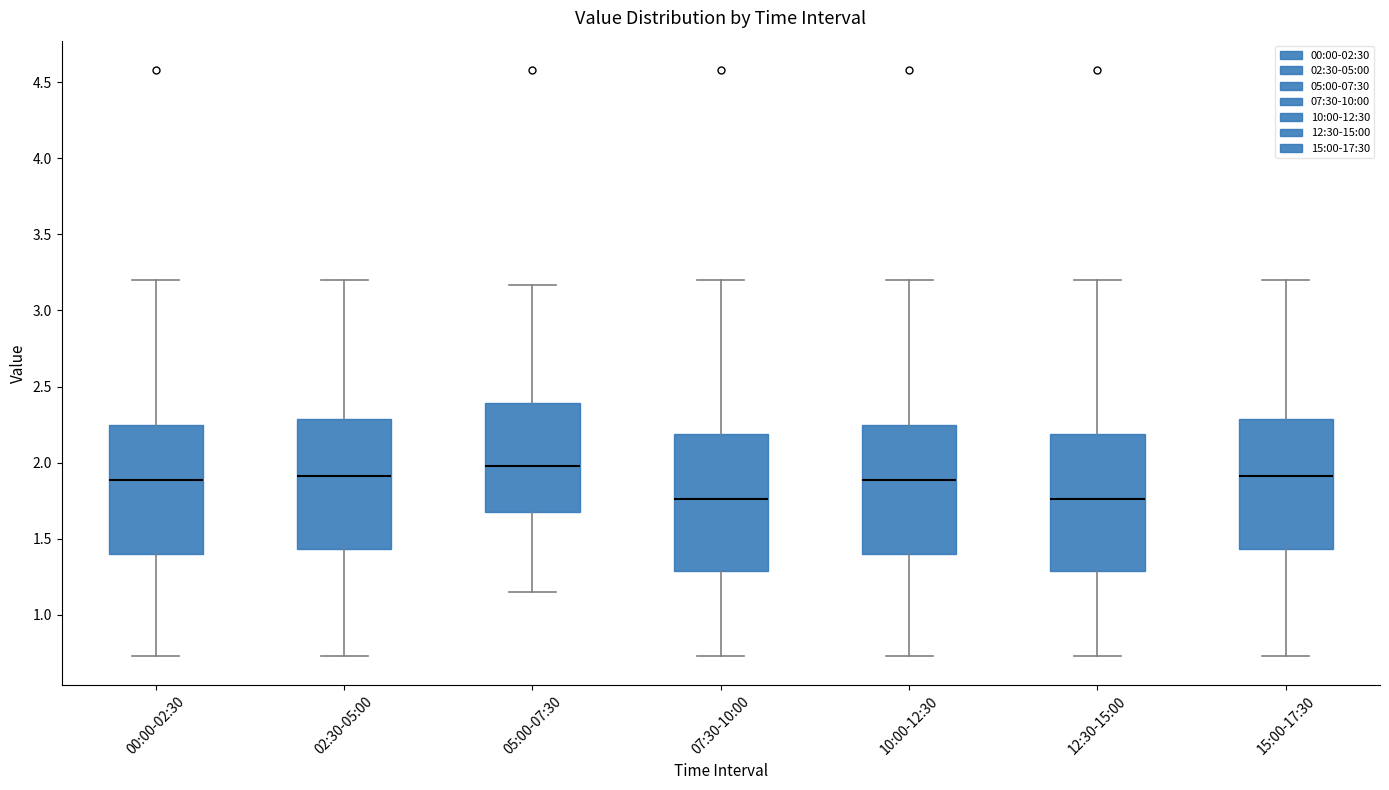

Reading left to right, transcribe this box plot: for each box, give where its median line is, the range the box spans, and where its two whiskers end, as read against the y-axis. The values are not printed on the chart, so give them approximately, as read against the axis.

00:00-02:30: median 1.90, box 1.40 to 2.25, whiskers 0.75 to 3.20
02:30-05:00: median 1.90, box 1.45 to 2.30, whiskers 0.75 to 3.20
05:00-07:30: median 2.00, box 1.70 to 2.40, whiskers 1.15 to 3.15
07:30-10:00: median 1.75, box 1.30 to 2.20, whiskers 0.75 to 3.20
10:00-12:30: median 1.90, box 1.40 to 2.25, whiskers 0.75 to 3.20
12:30-15:00: median 1.75, box 1.30 to 2.20, whiskers 0.75 to 3.20
15:00-17:30: median 1.90, box 1.45 to 2.30, whiskers 0.75 to 3.20